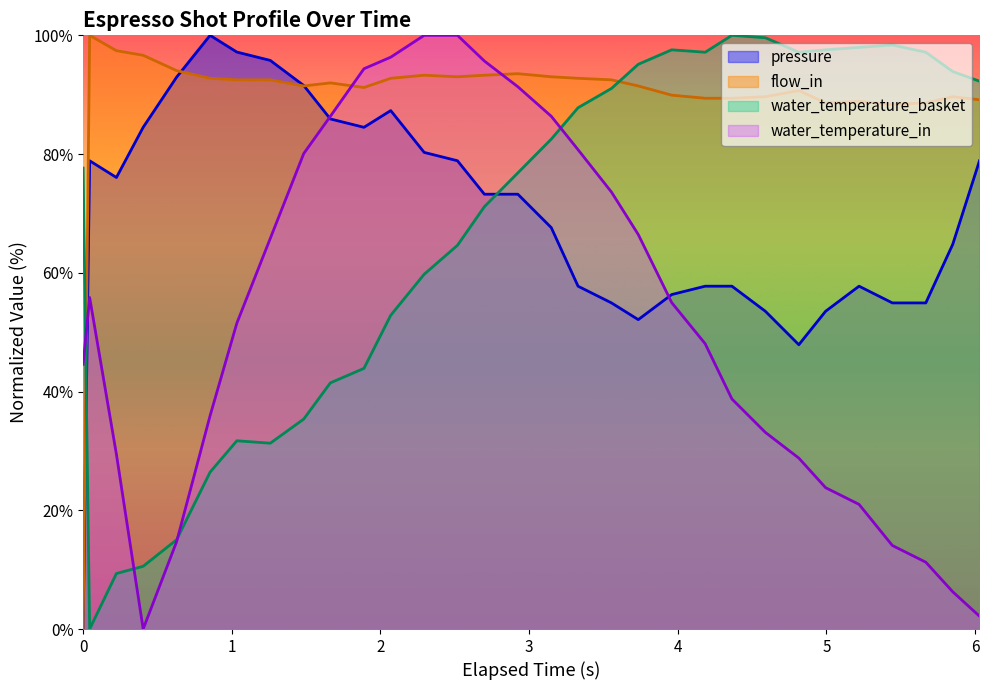

What is the value of the water_temperature_basket point at the 25th from the left?

97.2